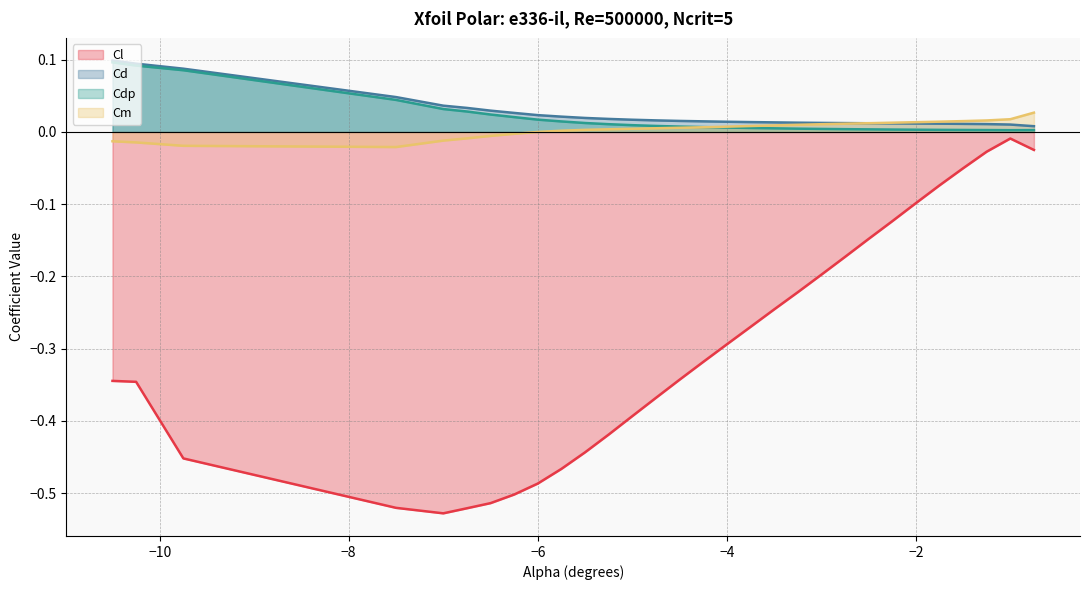

Reading right to left, list all the values displayed in this chart.

Cl: -0.0	-0.0	-0.0	-0.1	-0.1	-0.1	-0.1	-0.1	-0.2	-0.2	-0.2	-0.2	-0.3	-0.3	-0.3	-0.3	-0.4	-0.4	-0.4	-0.4	-0.5	-0.5	-0.5	-0.5	-0.5	-0.5	-0.5	-0.5	-0.3	-0.3
Cd: 0.0	0.0	0.0	0.0	0.0	0.0	0.0	0.0	0.0	0.0	0.0	0.0	0.0	0.0	0.0	0.0	0.0	0.0	0.0	0.0	0.0	0.0	0.0	0.0	0.0	0.0	0.0	0.1	0.1	0.1
Cdp: 0.0	0.0	0.0	0.0	0.0	0.0	0.0	0.0	0.0	0.0	0.0	0.0	0.0	0.0	0.0	0.0	0.0	0.0	0.0	0.0	0.0	0.0	0.0	0.0	0.0	0.0	0.0	0.1	0.1	0.1
Cm: 0.0	0.0	0.0	0.0	0.0	0.0	0.0	0.0	0.0	0.0	0.0	0.0	0.0	0.0	0.0	0.0	0.0	0.0	0.0	0.0	0.0	0.0	-0.0	-0.0	-0.0	-0.0	-0.0	-0.0	-0.0	-0.0